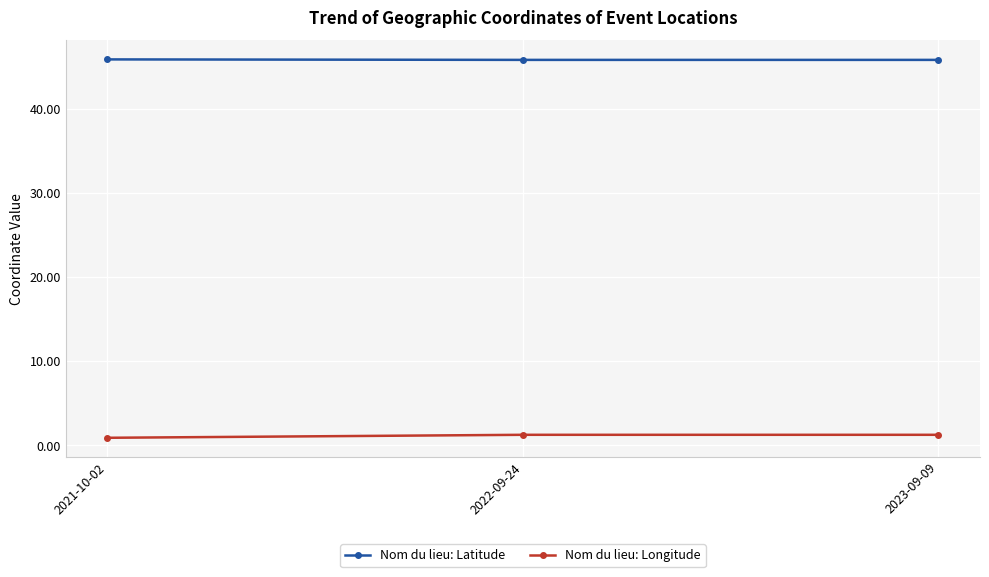

The Nom du lieu: Latitude series shows 45.8 at 2022-09-24. True or false?

True